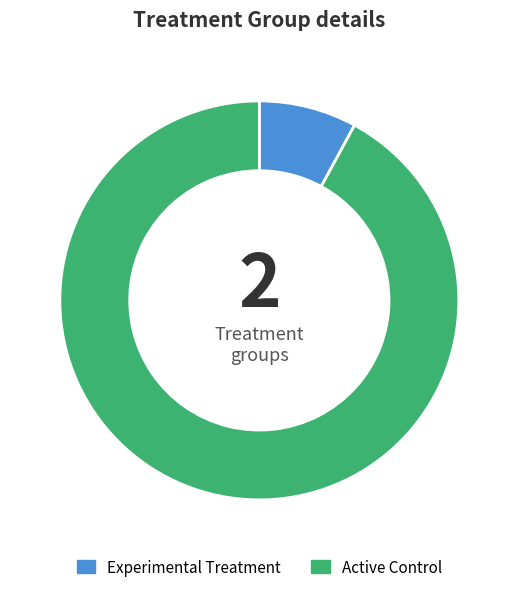

Approximately how many times larger is the value at Active Control compared to Experimental Treatment?

11.6